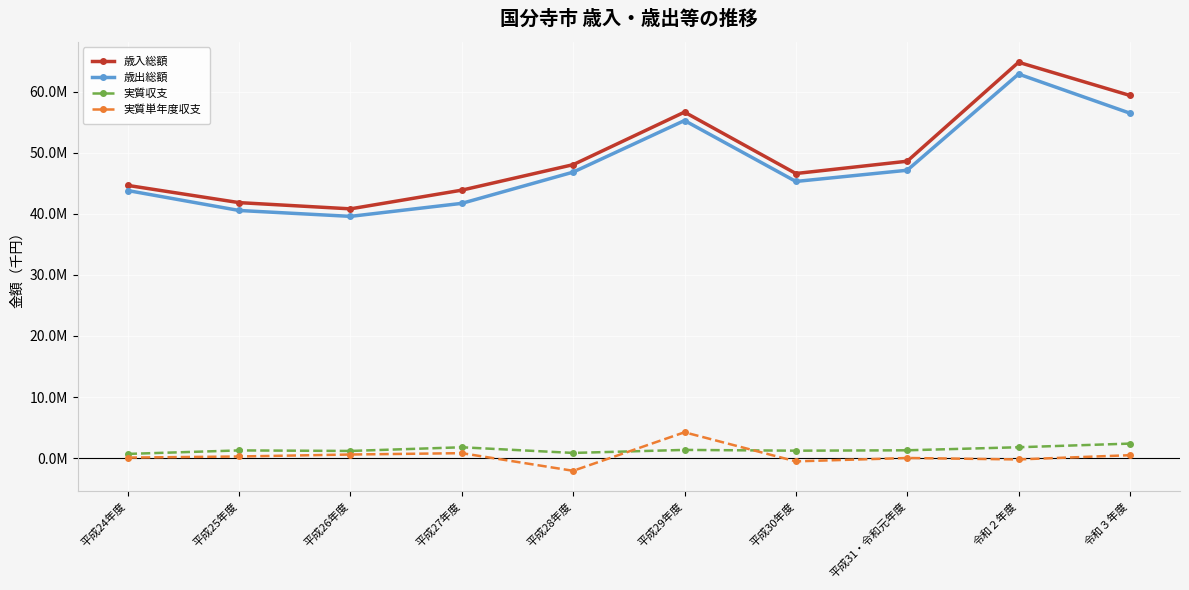

Which series has the widest spread of values?

歳入総額